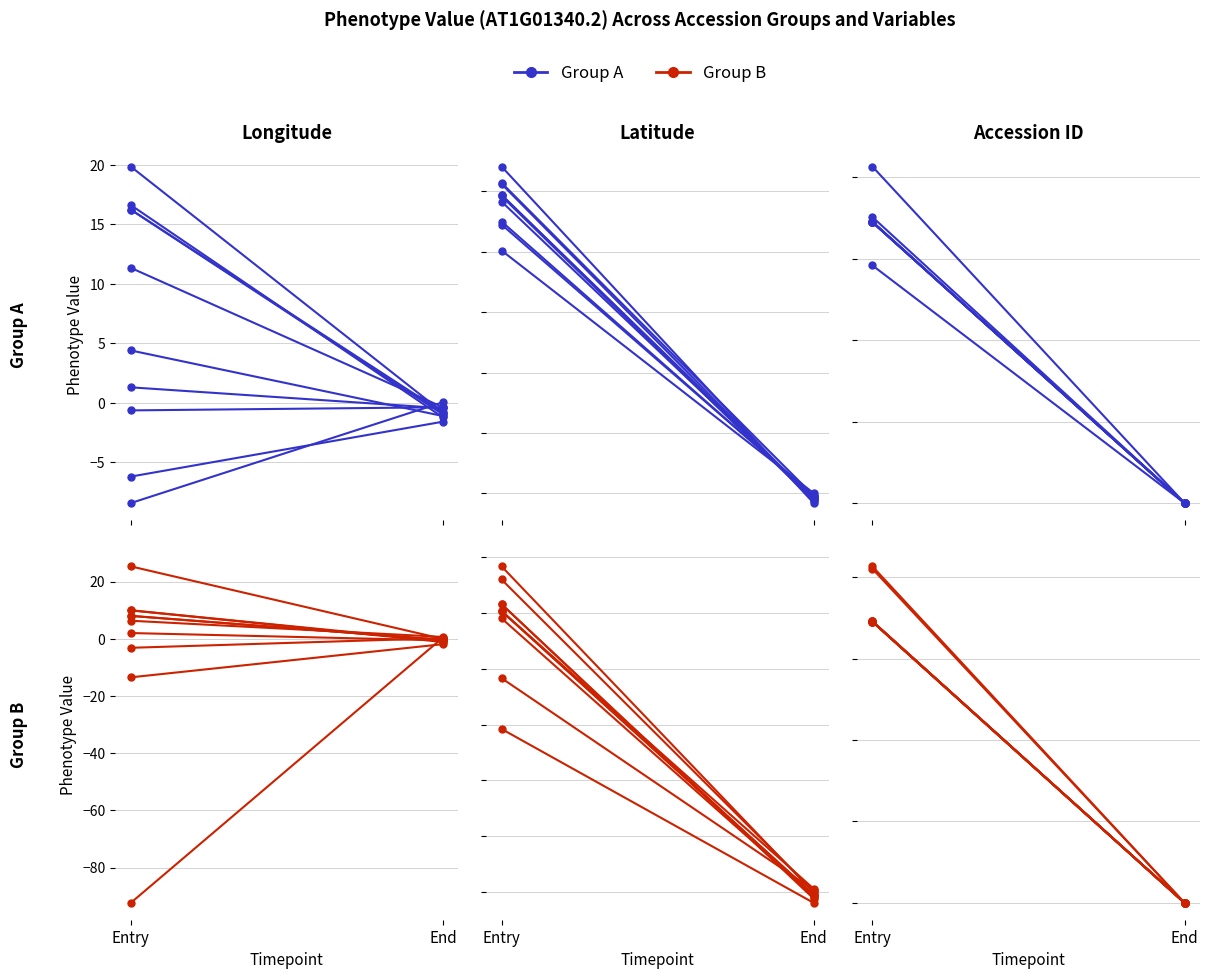

What is the spread (max minus min) of values at End?

1.4